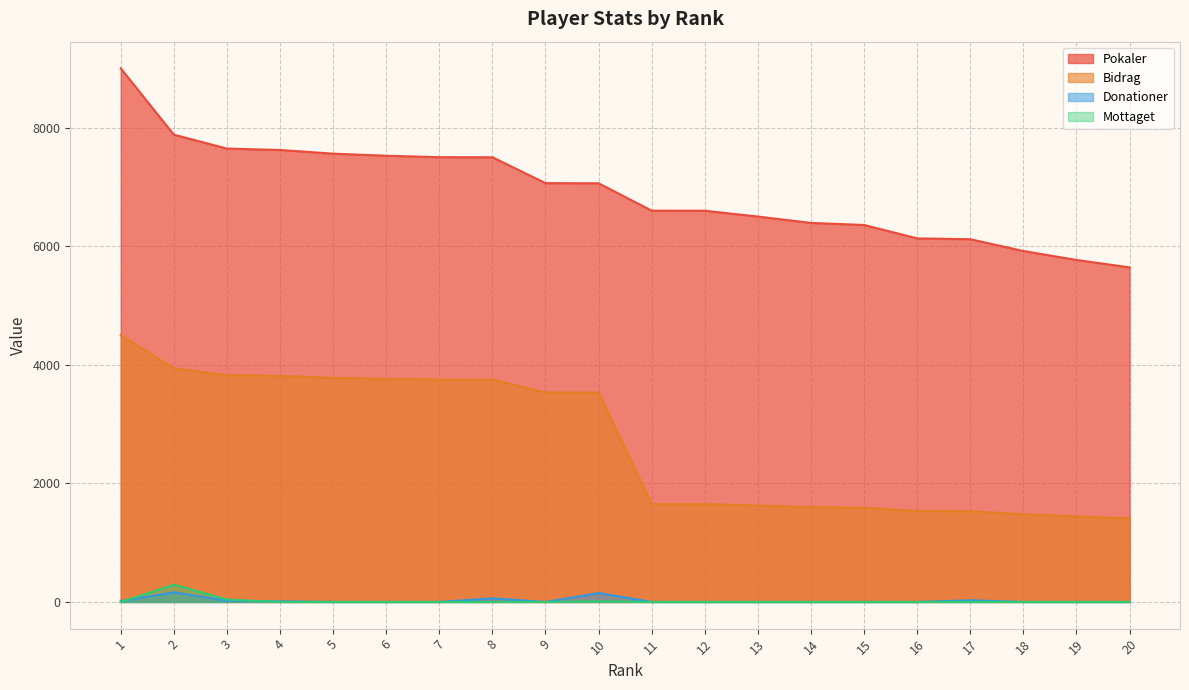

What is the sum of all Donationer values?

446